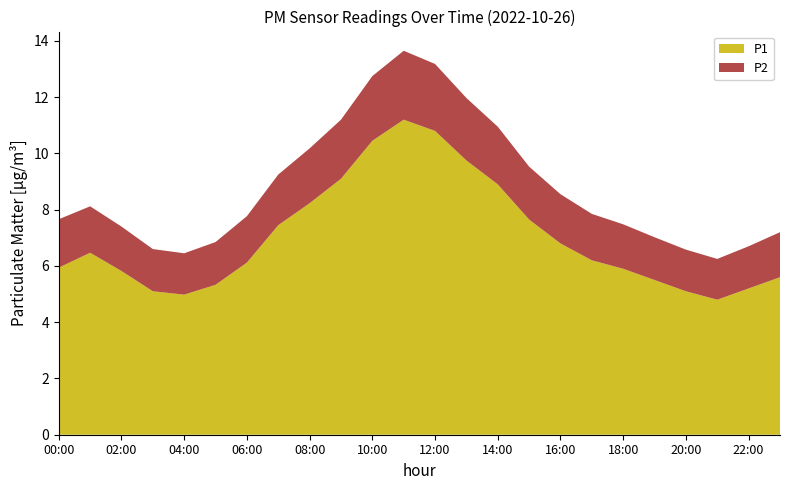

Reading left to right, extract all data points from this chart.

P1: 00:00=5.9	01:00=6.5	02:00=5.8	03:00=5.1	04:00=5.0	05:00=5.3	06:00=6.1	07:00=7.5	08:00=8.2	09:00=9.1	10:00=10.4	11:00=11.2	12:00=10.8	13:00=9.8	14:00=8.9	15:00=7.7	16:00=6.8	17:00=6.2	18:00=5.9	19:00=5.5	20:00=5.1	21:00=4.8	22:00=5.2	23:00=5.6
P2: 00:00=1.7	01:00=1.6	02:00=1.6	03:00=1.5	04:00=1.5	05:00=1.5	06:00=1.6	07:00=1.8	08:00=1.9	09:00=2.1	10:00=2.3	11:00=2.5	12:00=2.4	13:00=2.2	14:00=2.0	15:00=1.9	16:00=1.8	17:00=1.6	18:00=1.6	19:00=1.5	20:00=1.5	21:00=1.4	22:00=1.5	23:00=1.6